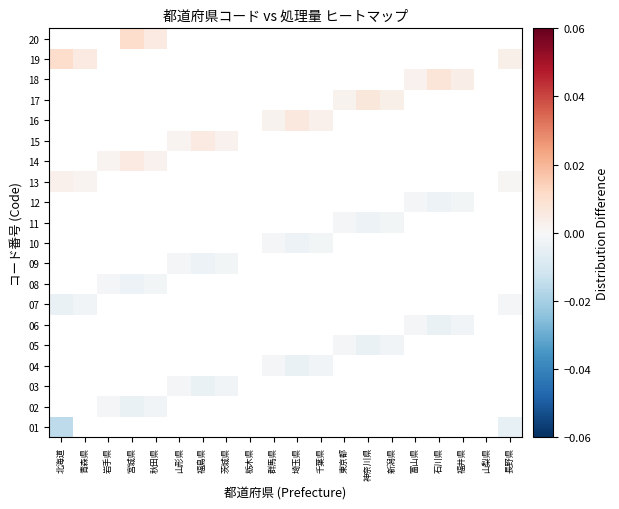

Is the value of 09 at 宮城県 greater than the value of 02 at 埼玉県?

No